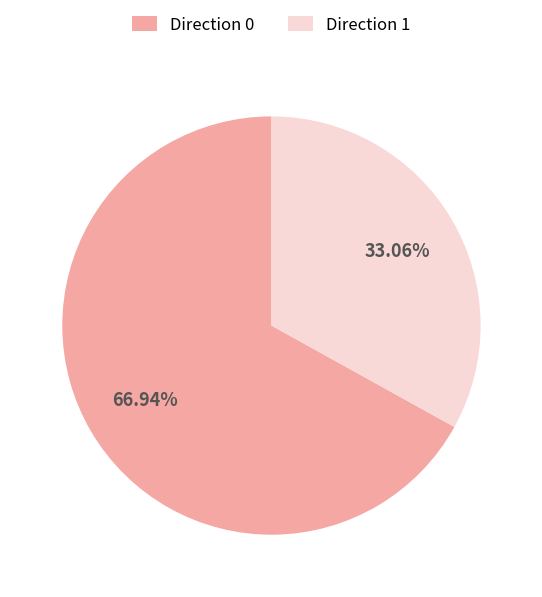

To the nearest percent, what is the average slice percentage?

50%